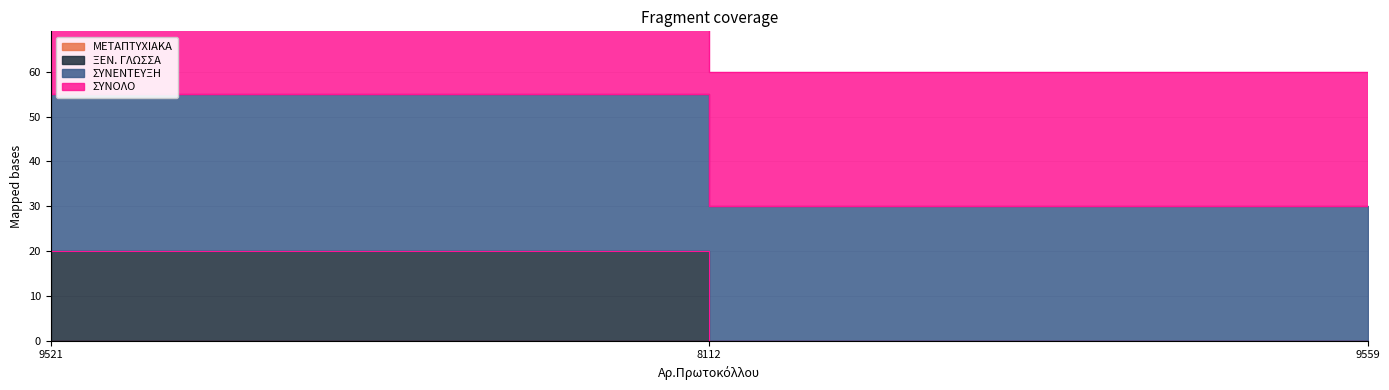

Where is ΞΕΝ. ΓΛΩΣΣΑ nearest to the value 10?

9521